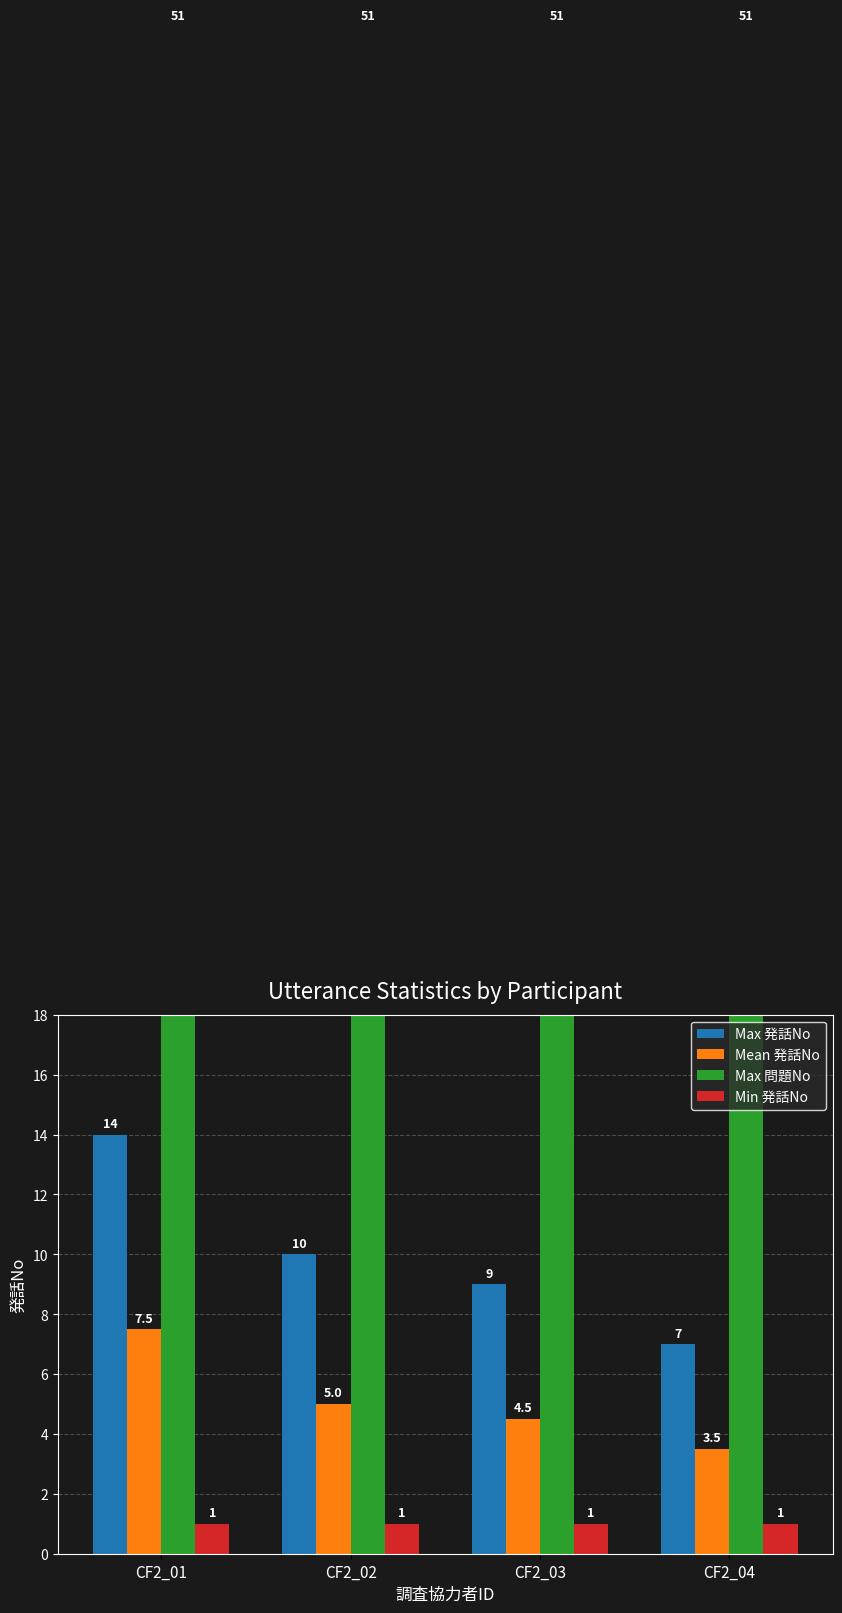

What is the total value across all series at CF2_04?

62.5